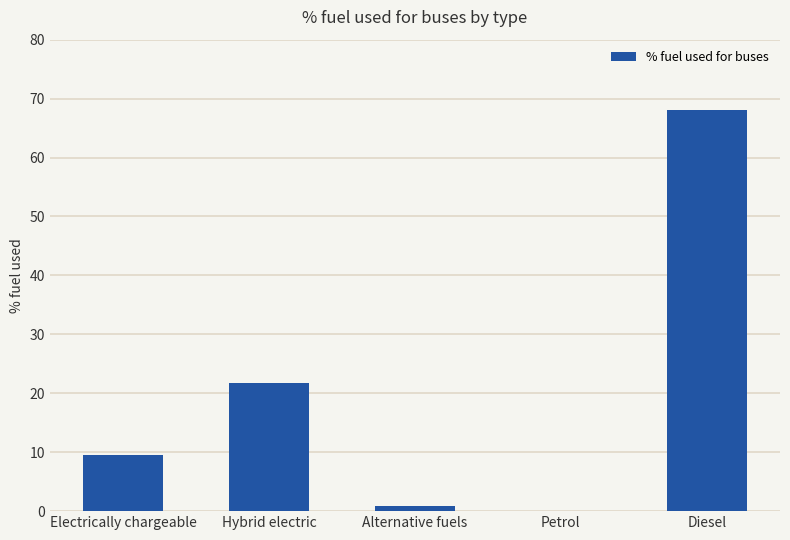

Is it true that the value at Petrol is 21.6?

False